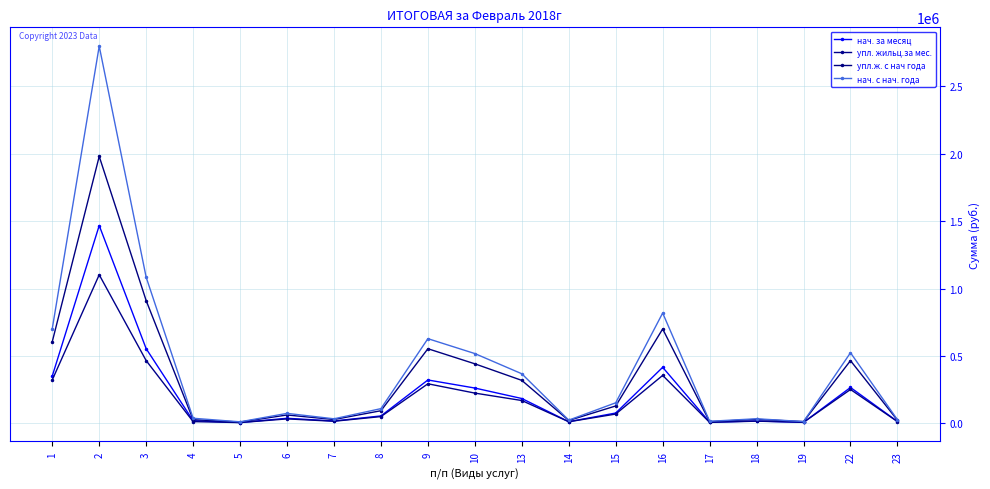

At which category does the chart reach its minimum across all series?

5